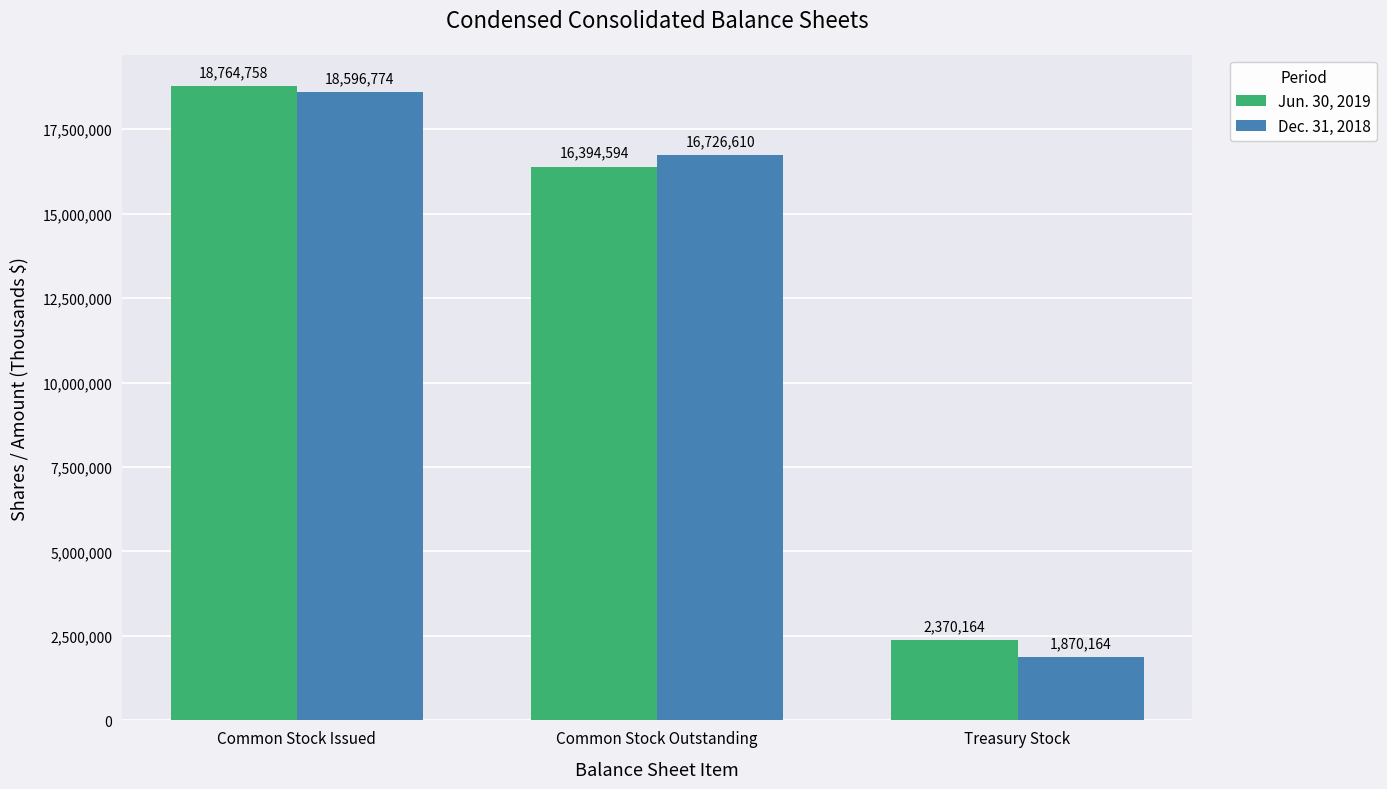

Is it true that Dec. 31, 2018 equals 6035959 at Common Stock Outstanding?

False